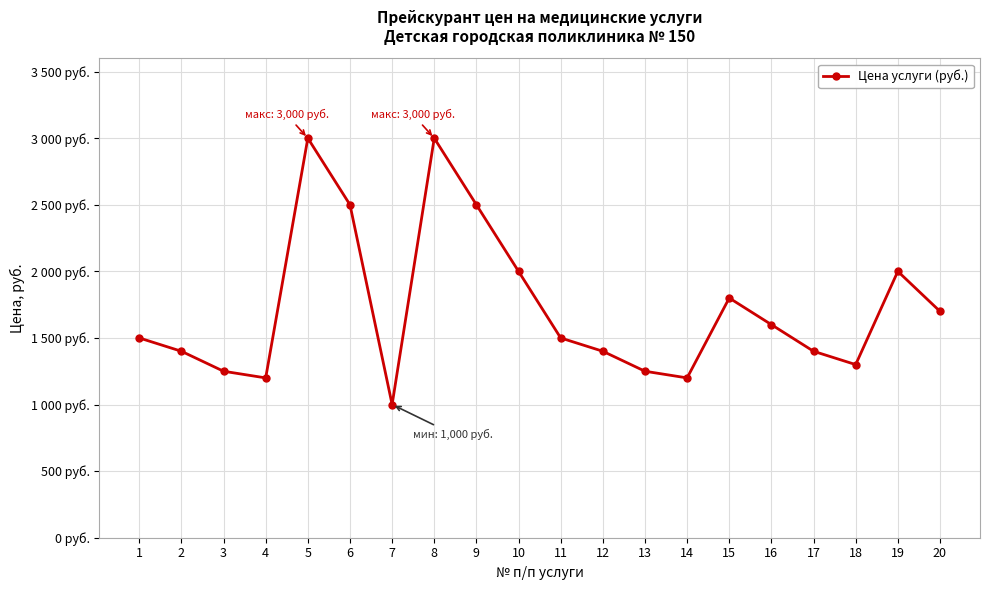

What is the smallest value displayed?

1000